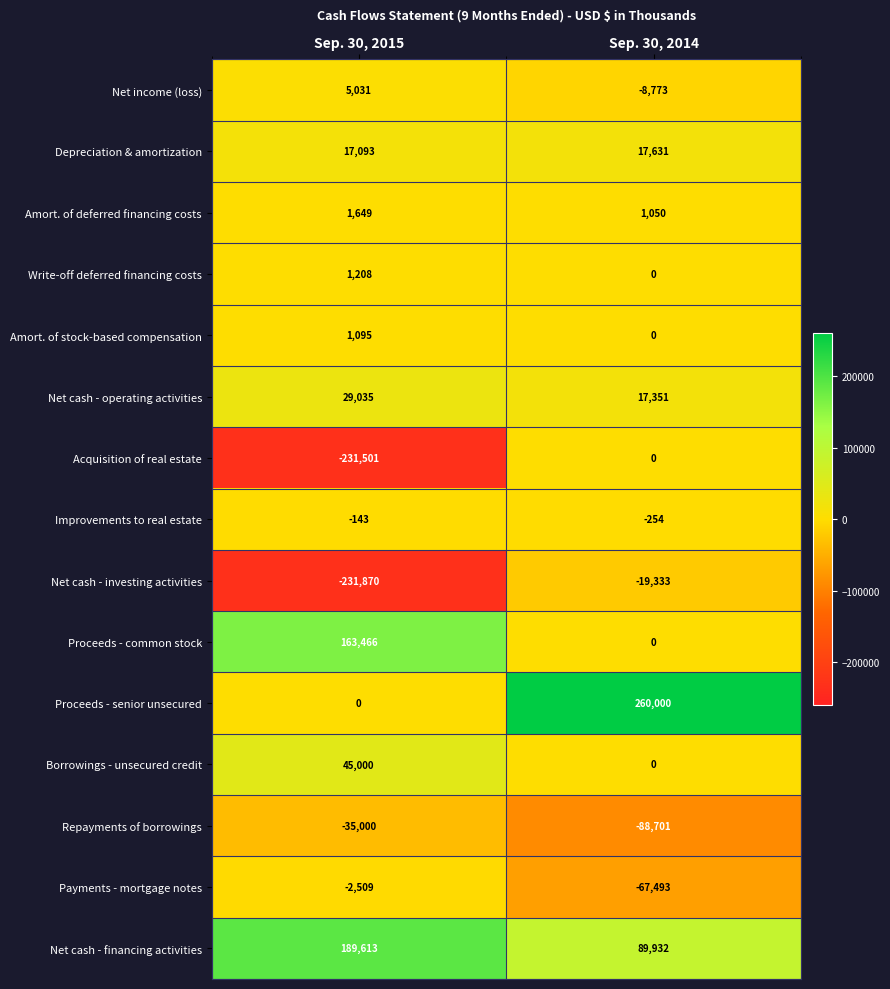

What is the maximum value shown in the chart?

260000